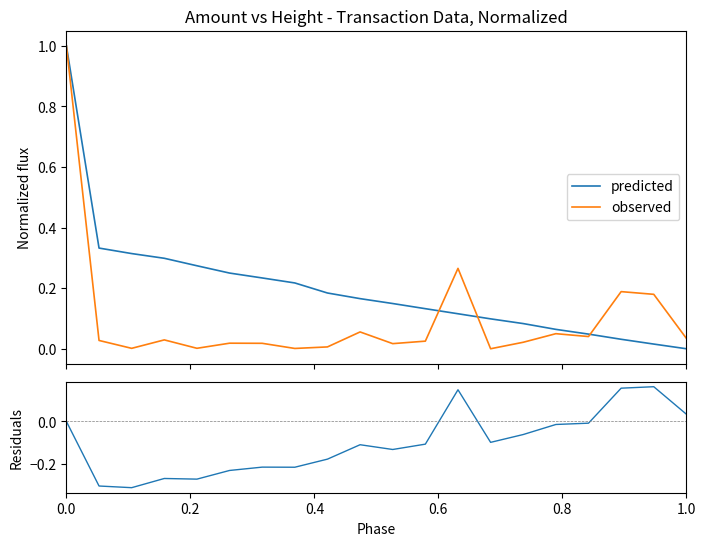

What is the maximum value for predicted?

1.0